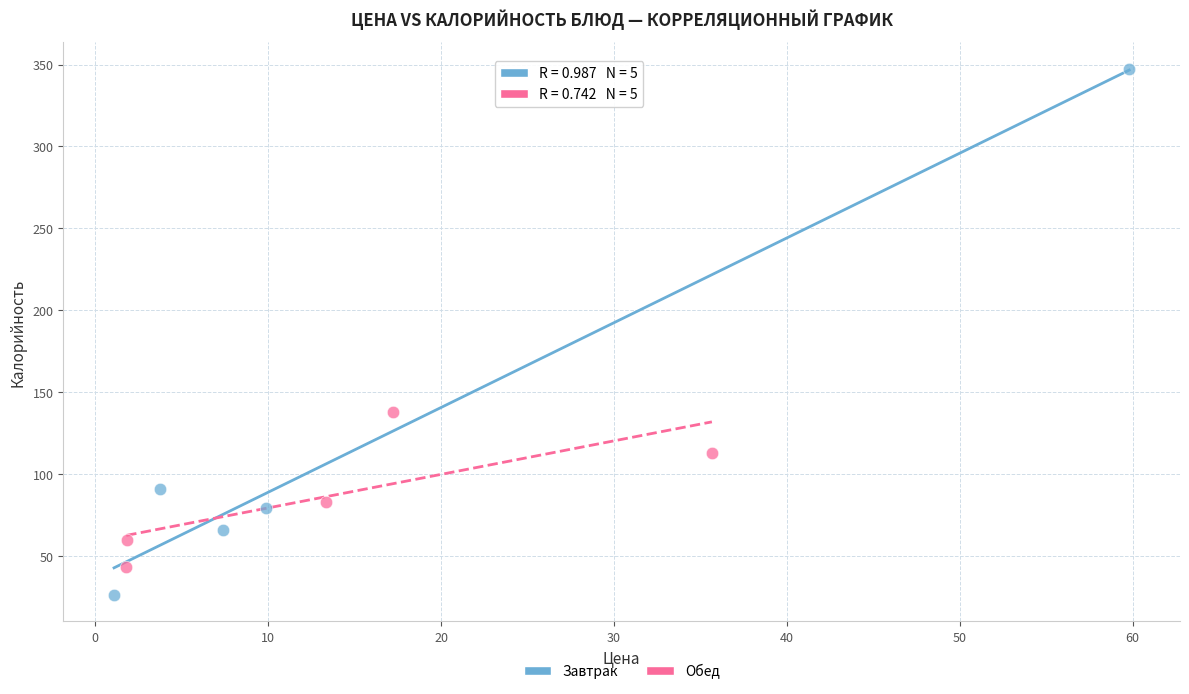

What are all the series names shown in the legend?

Завтрак, Обед